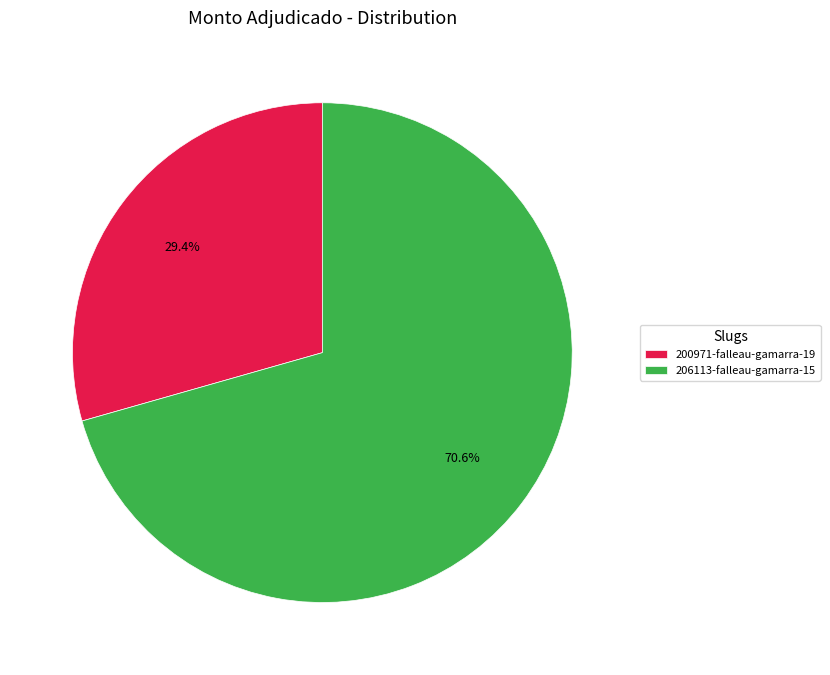

Rank the categories by value from lowest to highest.

200971-falleau-gamarra-19, 206113-falleau-gamarra-15